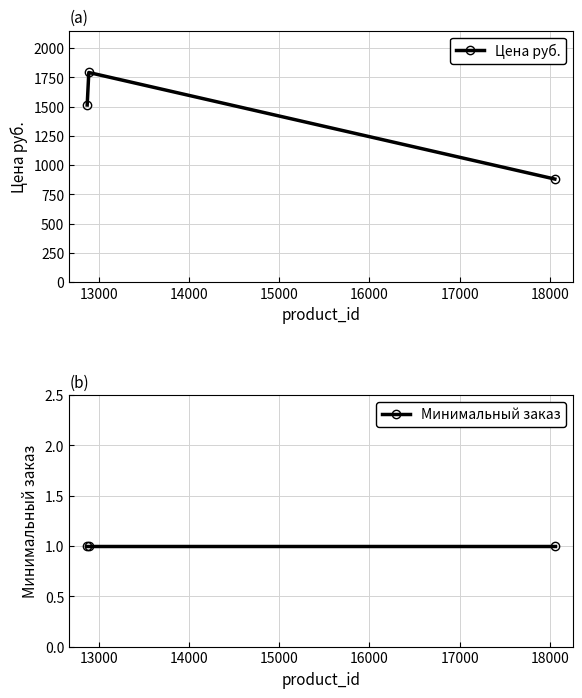

Count the number of categories in the chart.

3